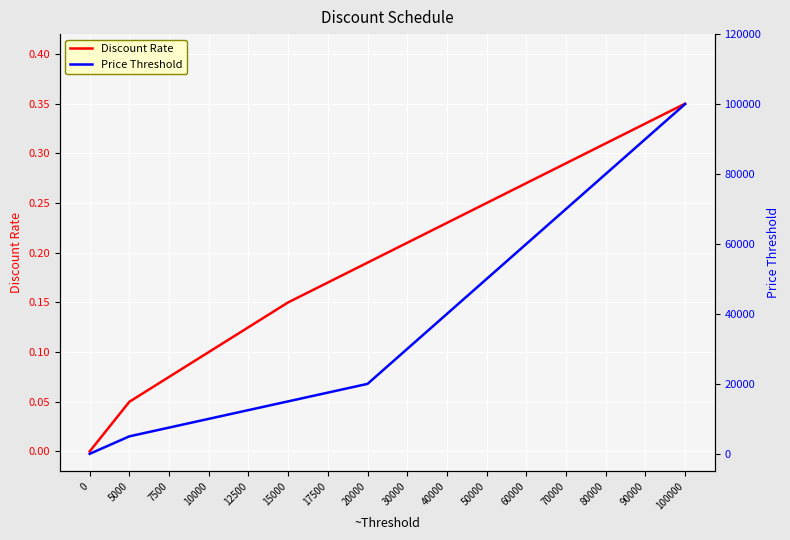

At which label does Discount Rate reach its peak?

100000